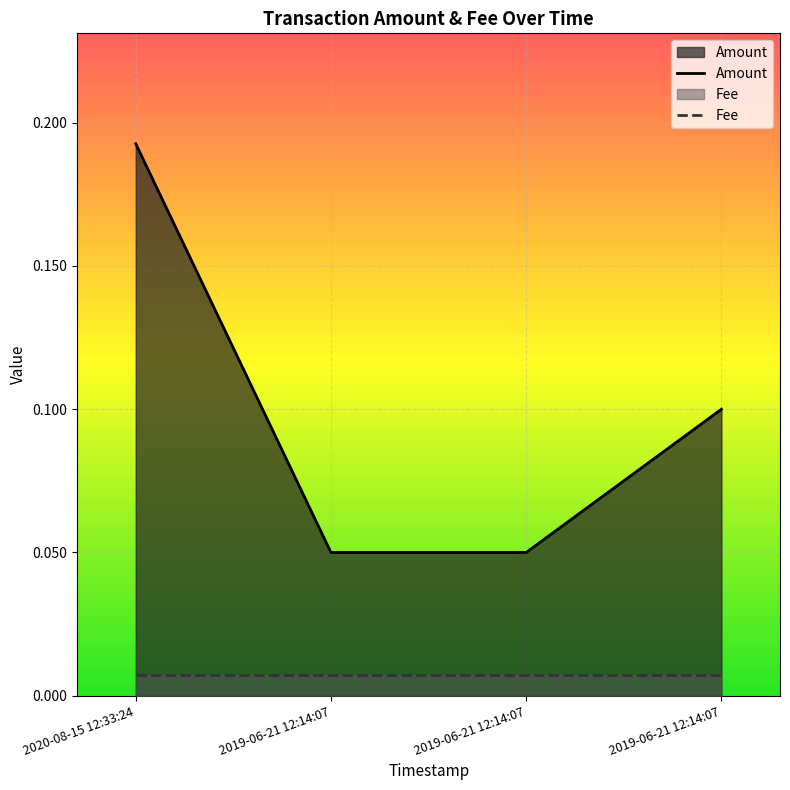

List the labels in order of value, largest first.

2020-08-15 12:33:24, 2019-06-21 12:14:07, 2019-06-21 12:14:07, 2019-06-21 12:14:07